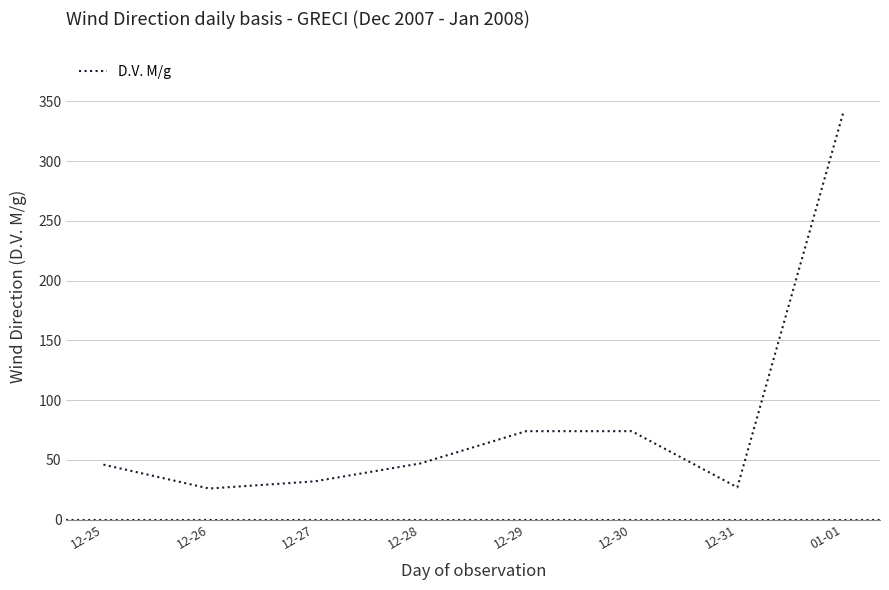

Count the number of categories in the chart.

8